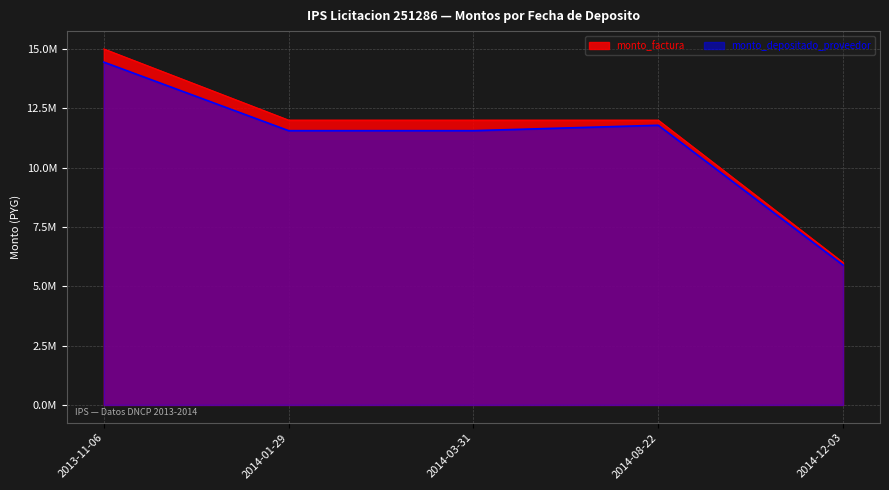

Between 2014-12-03 and 2013-11-06, which is larger?

2013-11-06